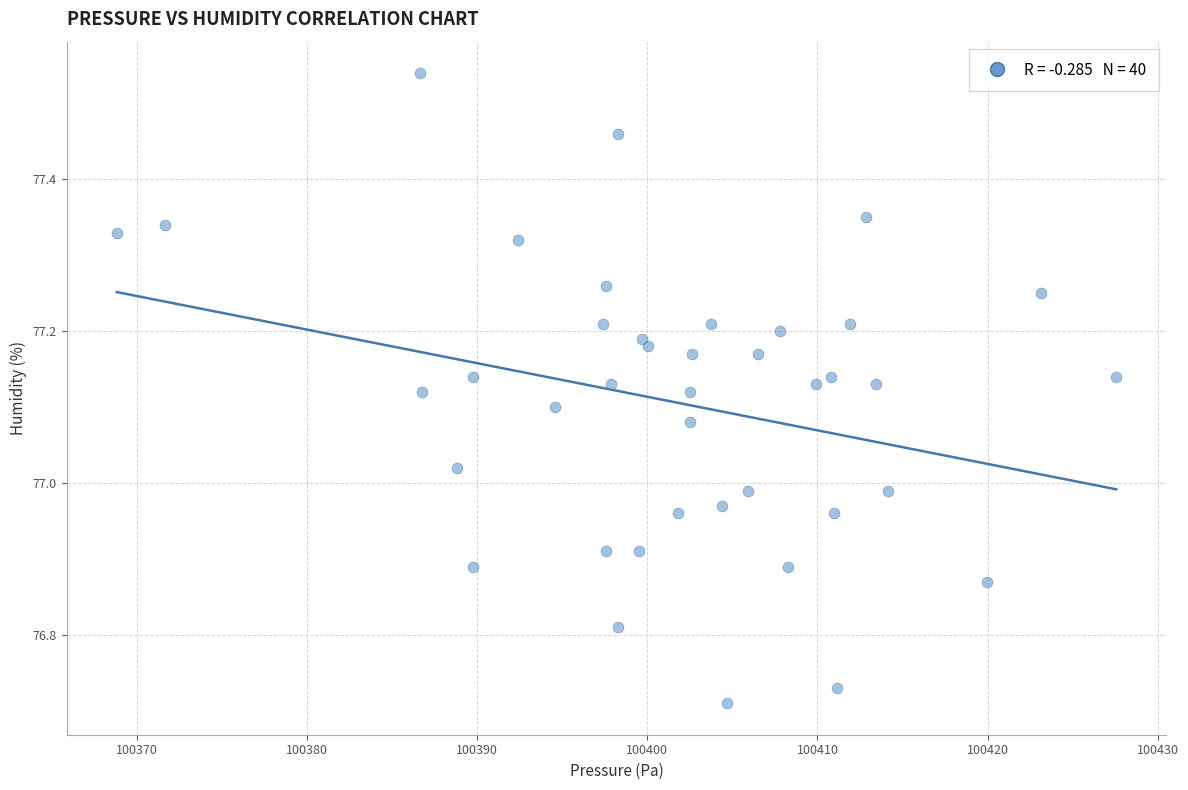

What is the range of X values (max minus min)?

58.8